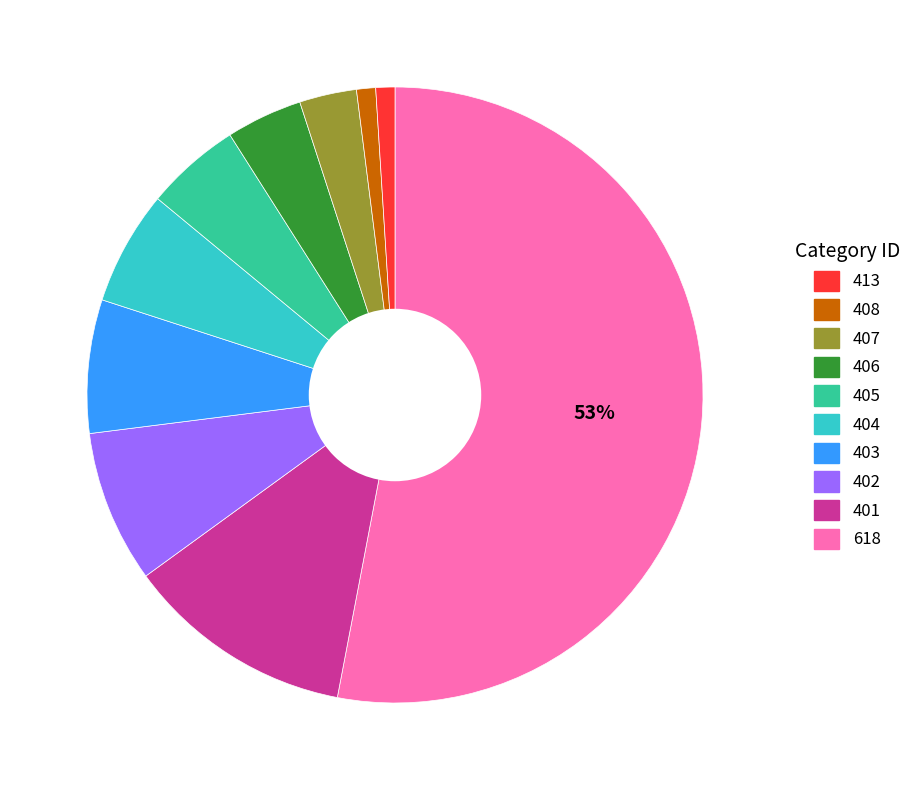

To the nearest percent, what is the difference between the largest and smallest slice percentages?

52%